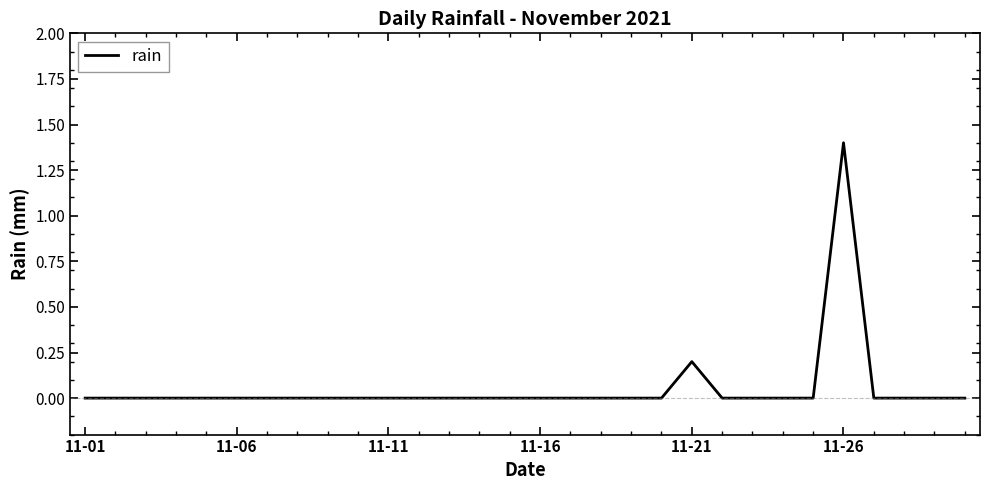

How many distinct data groups are displayed?

1